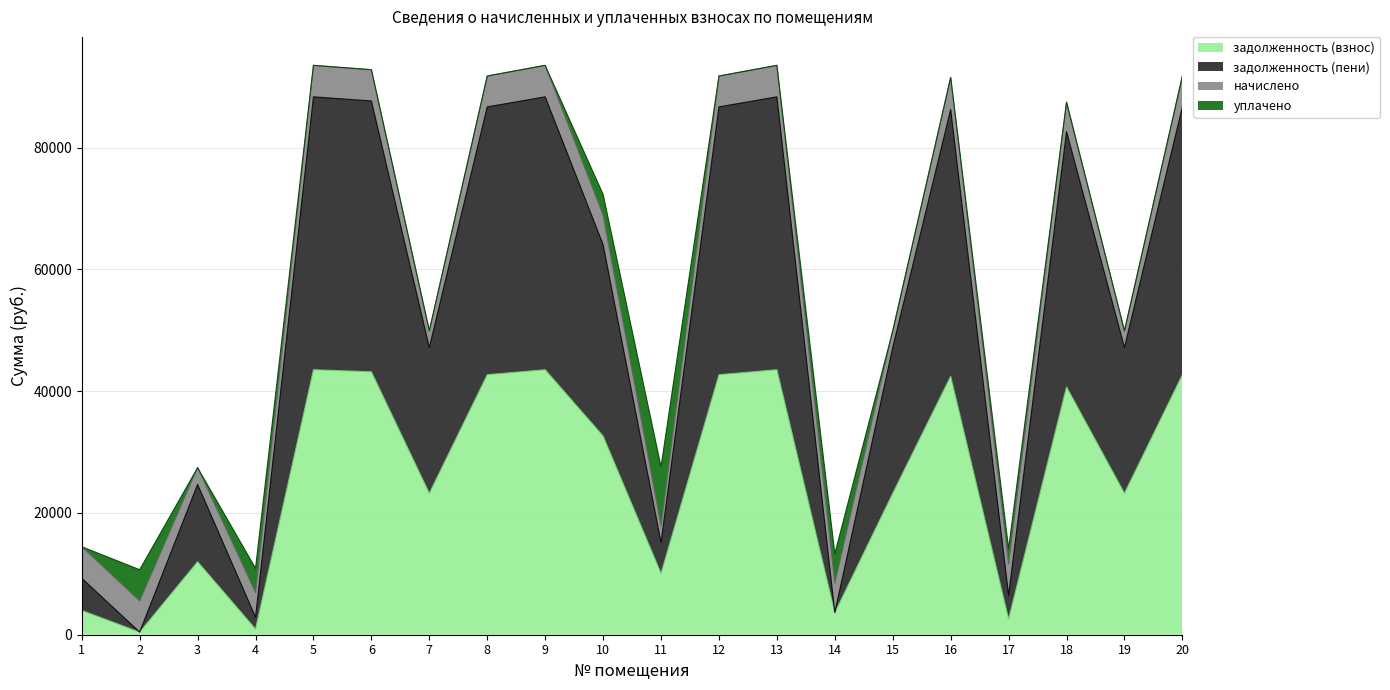

What is the maximum value for задолженность (взнос)?

43518.2